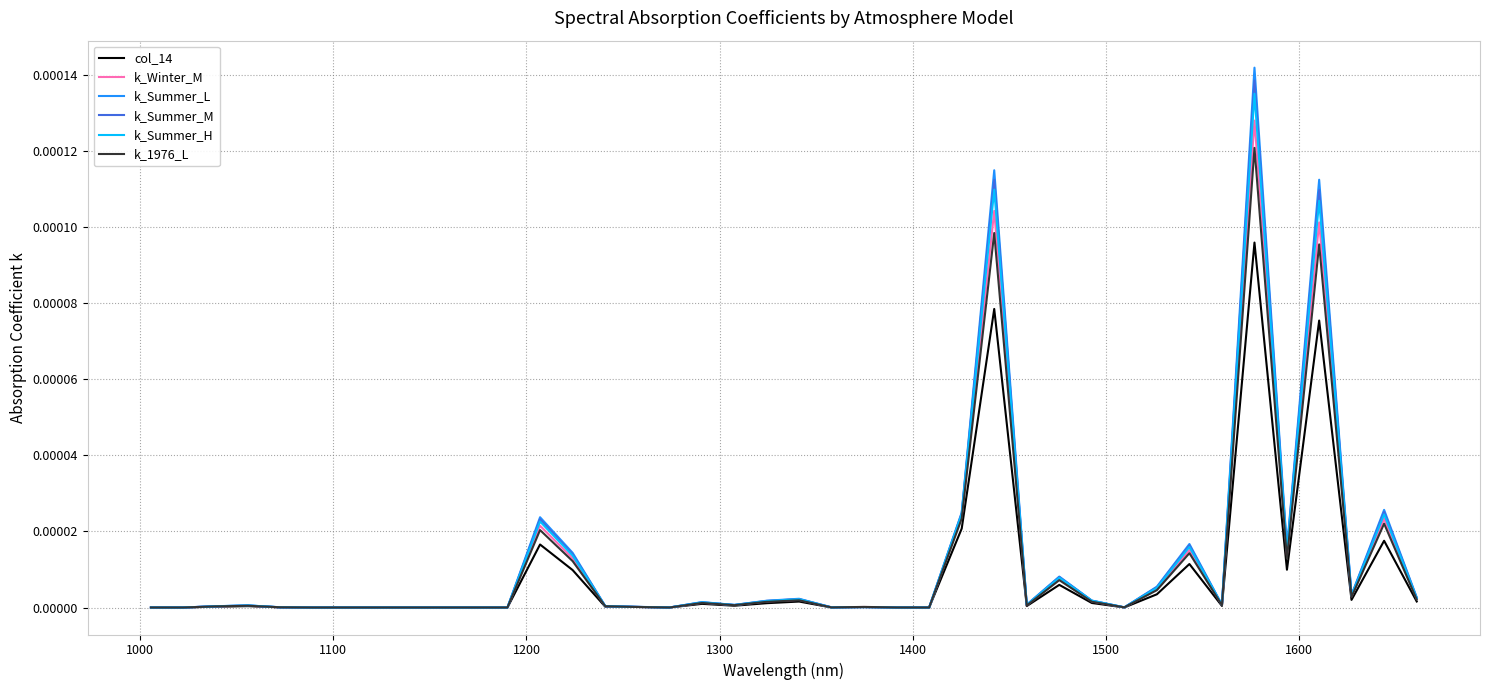

Does the chart have visible grid lines?

Yes